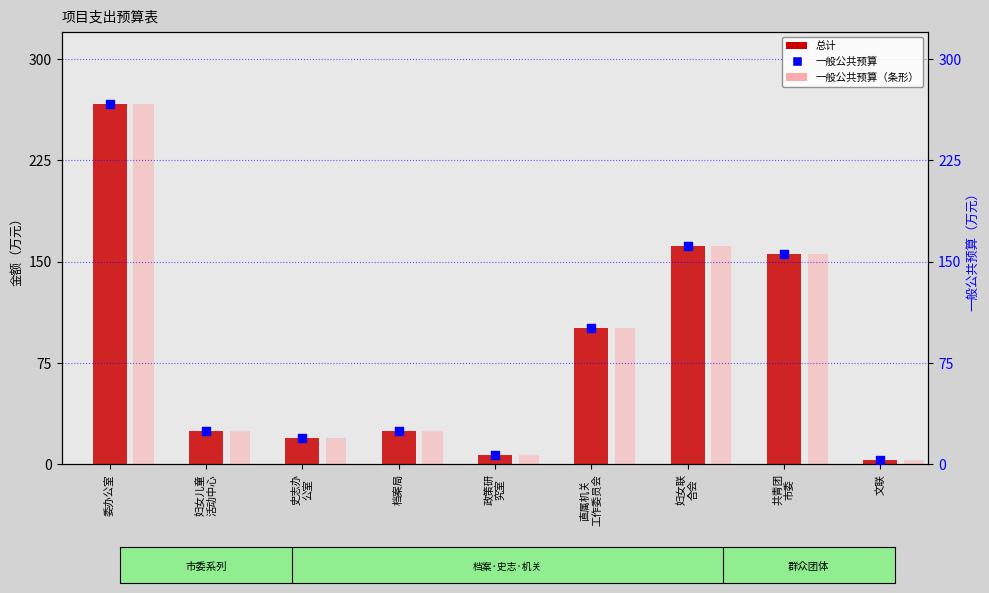

Which series reaches the maximum Y coordinate?

总计